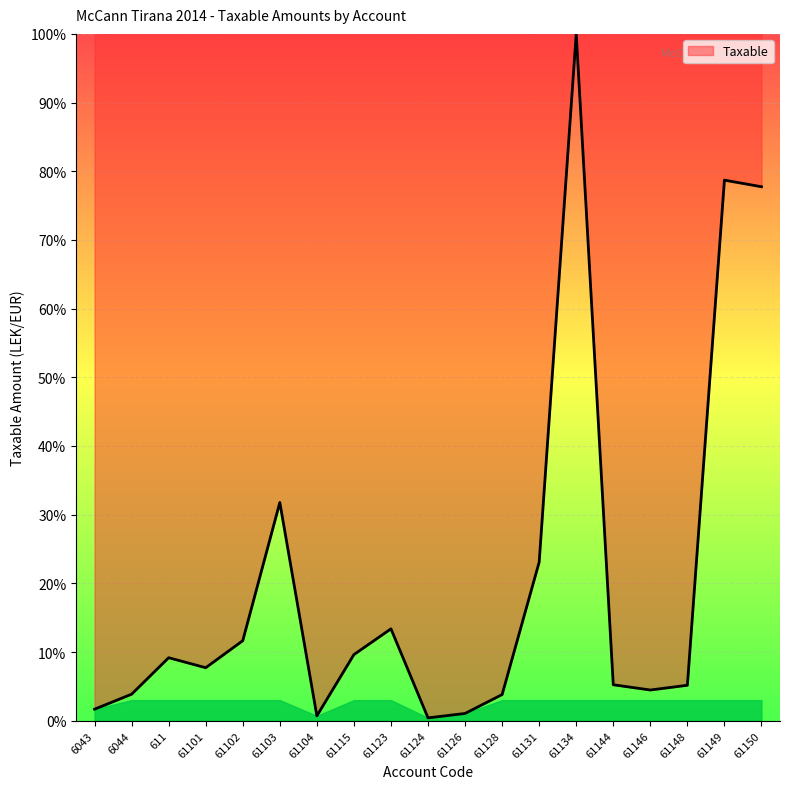

What is the difference between the values at 61131 and 61146?

18.6